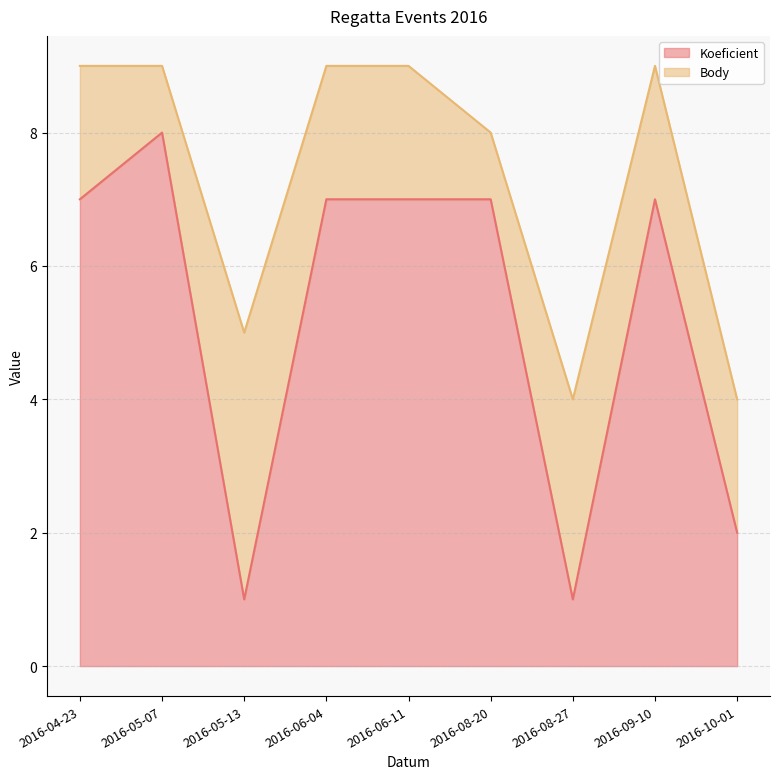

The chart shows a value of 2 at 2016-05-13. True or false?

False